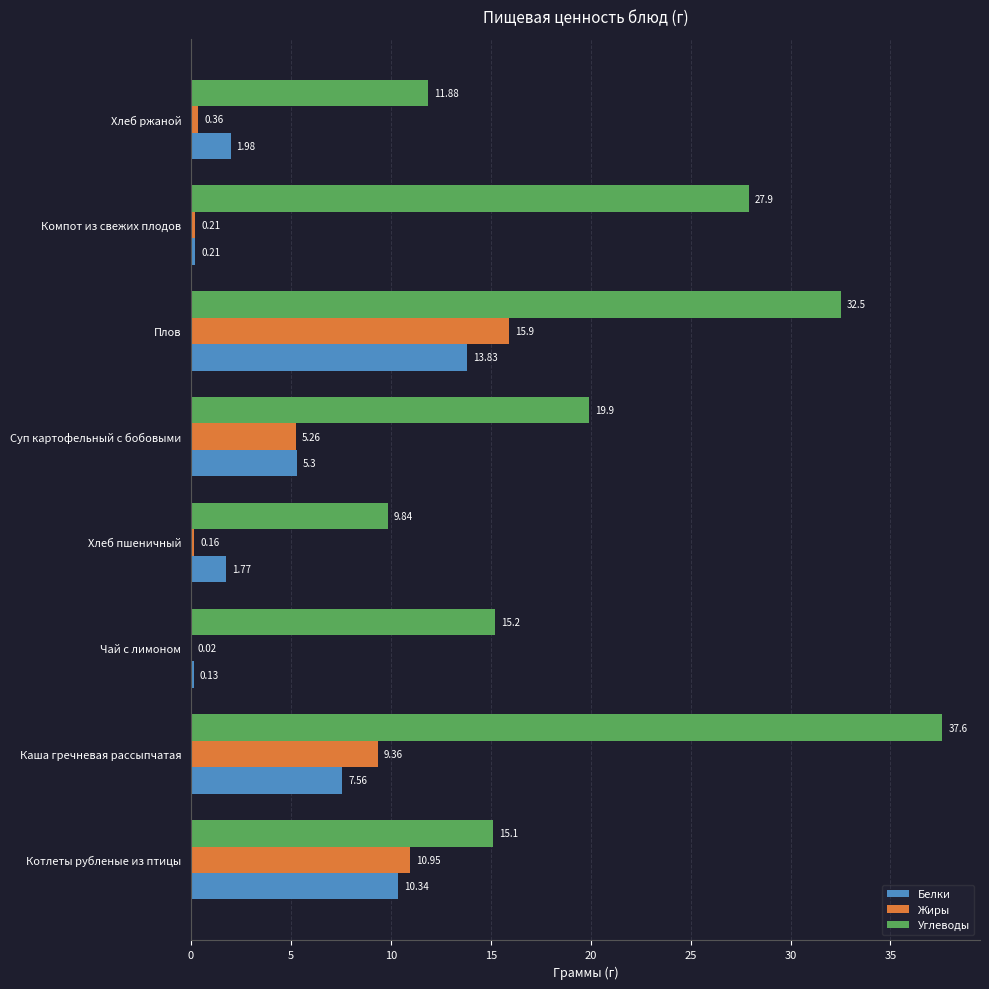

What is the sum of the Белки values at Котлеты рубленые из птицы and Плов?

24.2